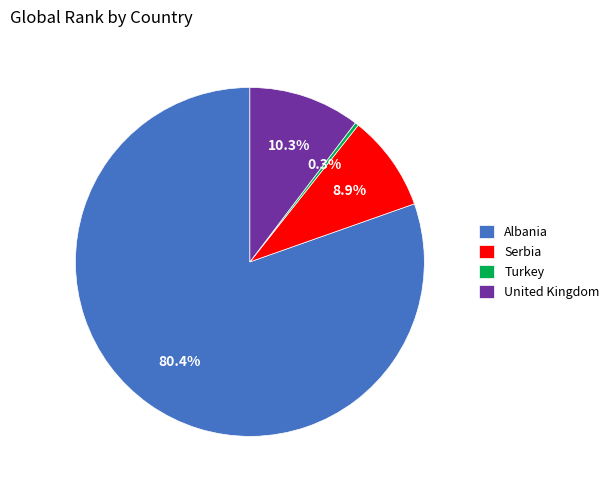

To the nearest percent, what percentage of the pie is Albania?

80%